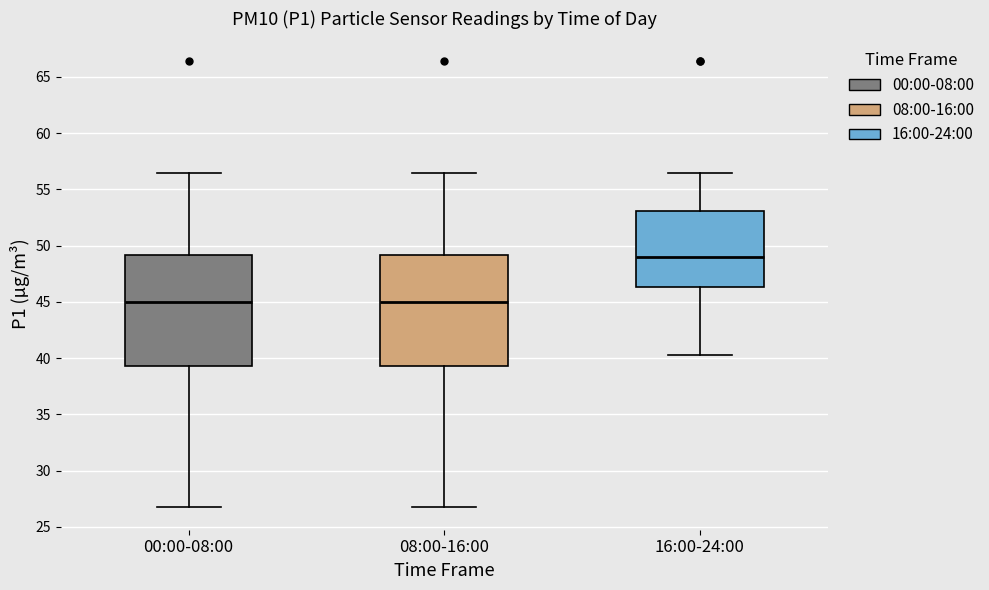

Reading left to right, read every box against the y-axis: the position of its median line, the range the box covers, and the ends of its whiskers. The values are not printed on the chart, so give them approximately, as read against the axis.

00:00-08:00: median 45.0, box 39.5 to 49.0, whiskers 26.5 to 56.5
08:00-16:00: median 45.0, box 39.5 to 49.0, whiskers 26.5 to 56.5
16:00-24:00: median 49.0, box 46.5 to 53.0, whiskers 40.5 to 56.5